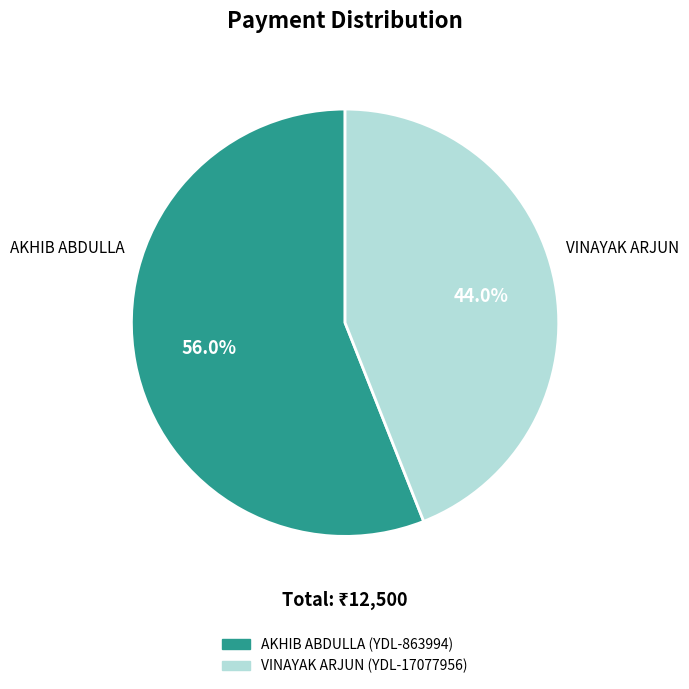

Is the sum of VINAYAK ARJUN (YDL-17077956) and AKHIB ABDULLA (YDL-863994) greater than half?

Yes